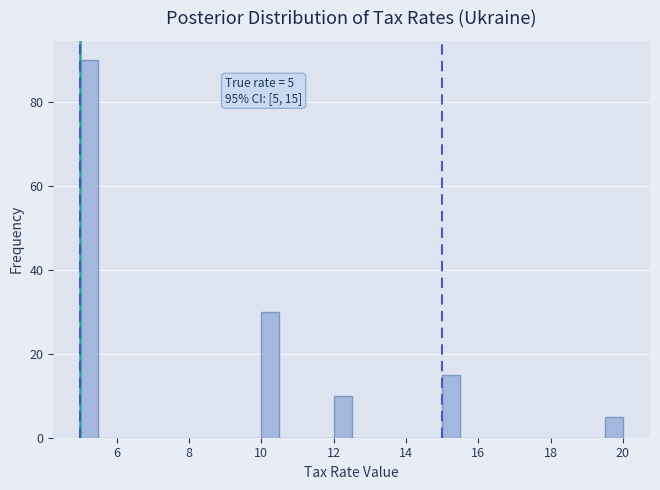

Around what value on the x-axis is the tallest bar? Give the approximate position of its centre, as read against the axis.

5.2